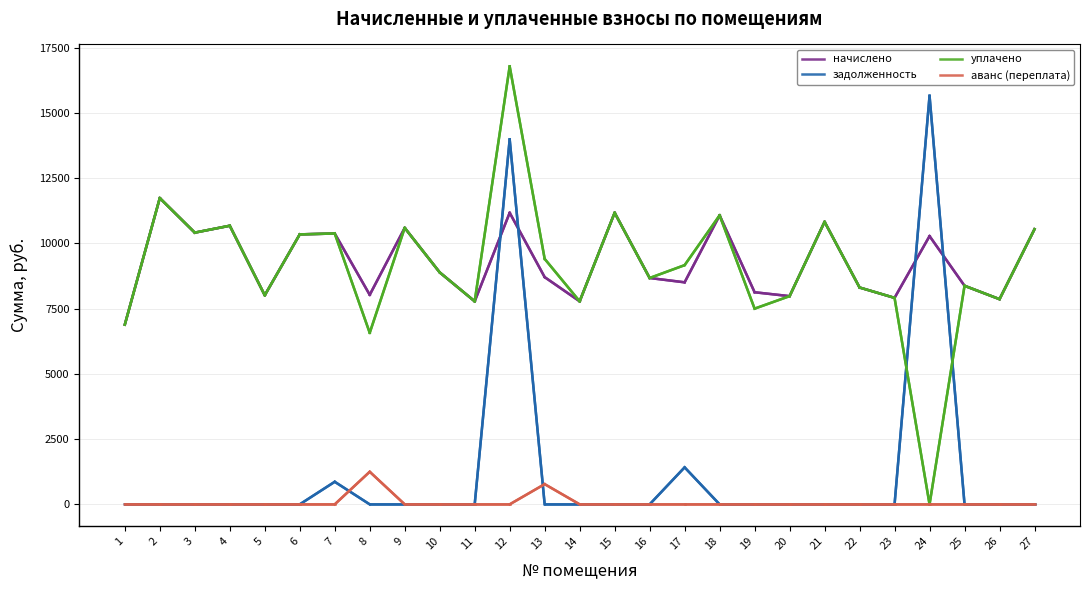

The задолженность series shows -4911.2 at 3. True or false?

False